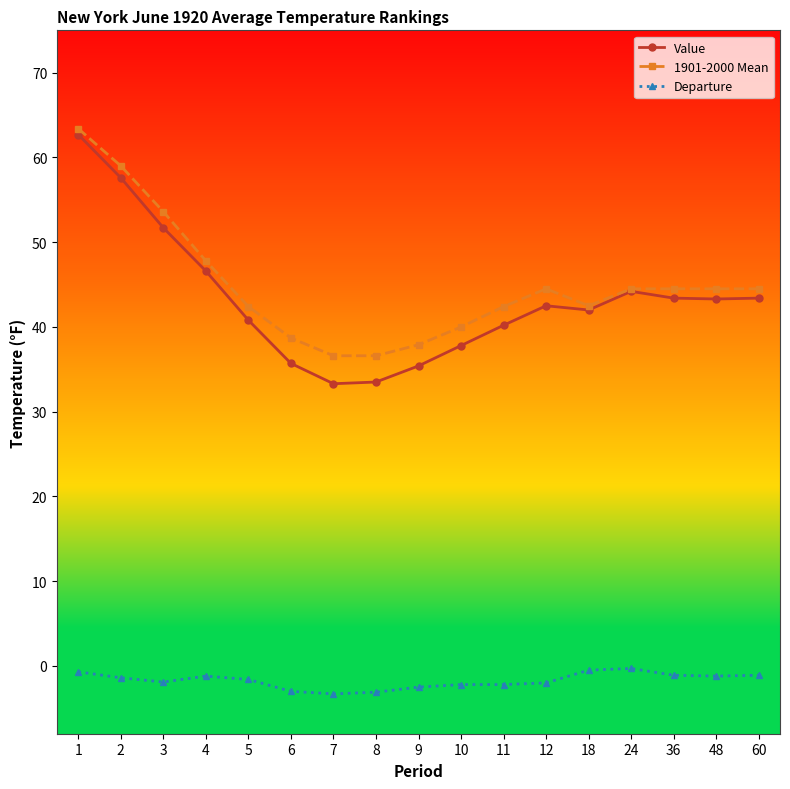

How many distinct data groups are displayed?

3